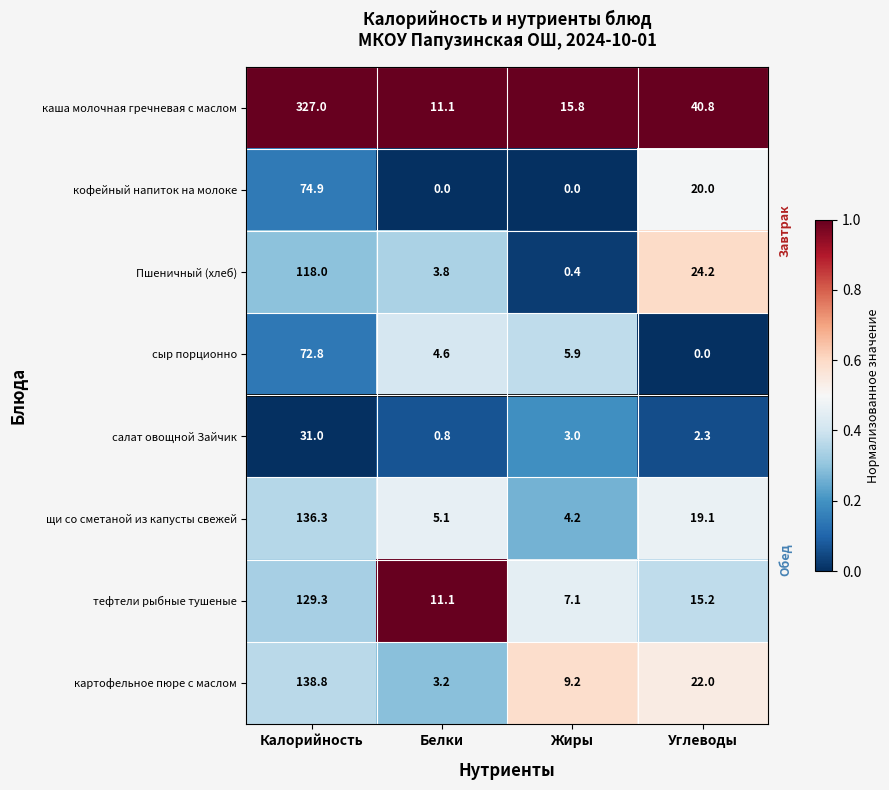

Which series has the widest spread of values?

каша молочная гречневая с маслом